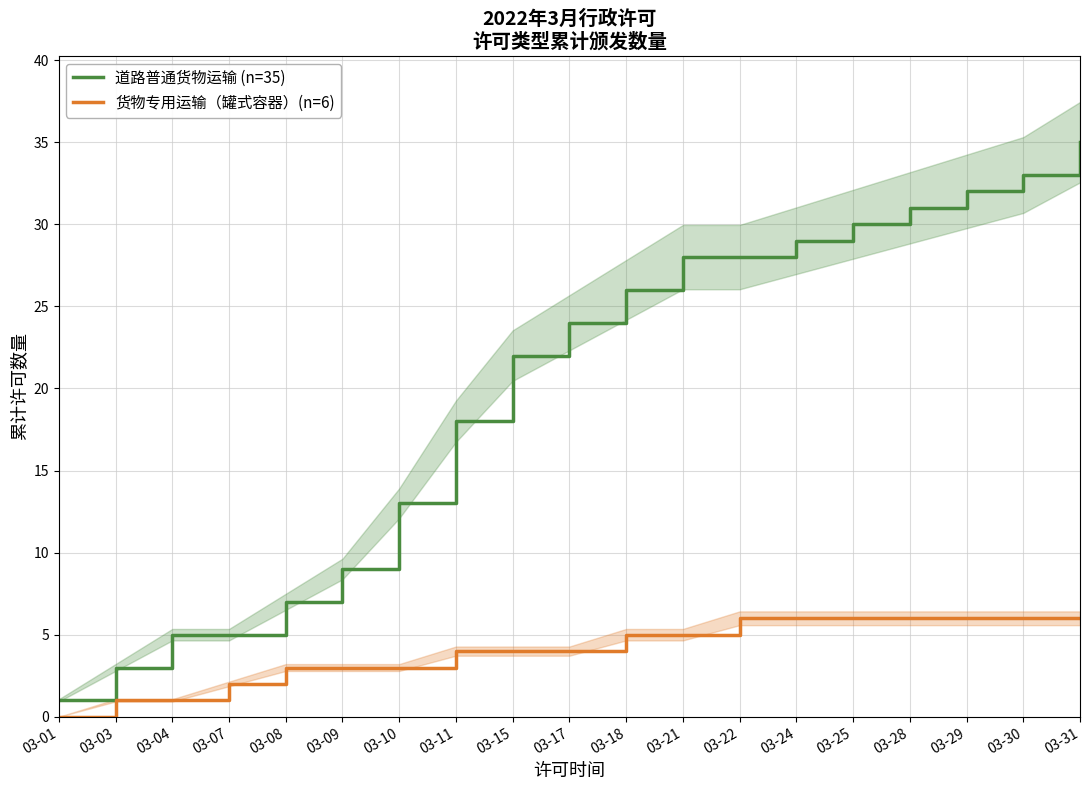

What is the difference between the second highest and minimum values in the 货物专用运输（罐式容器）(n=6) series?

6